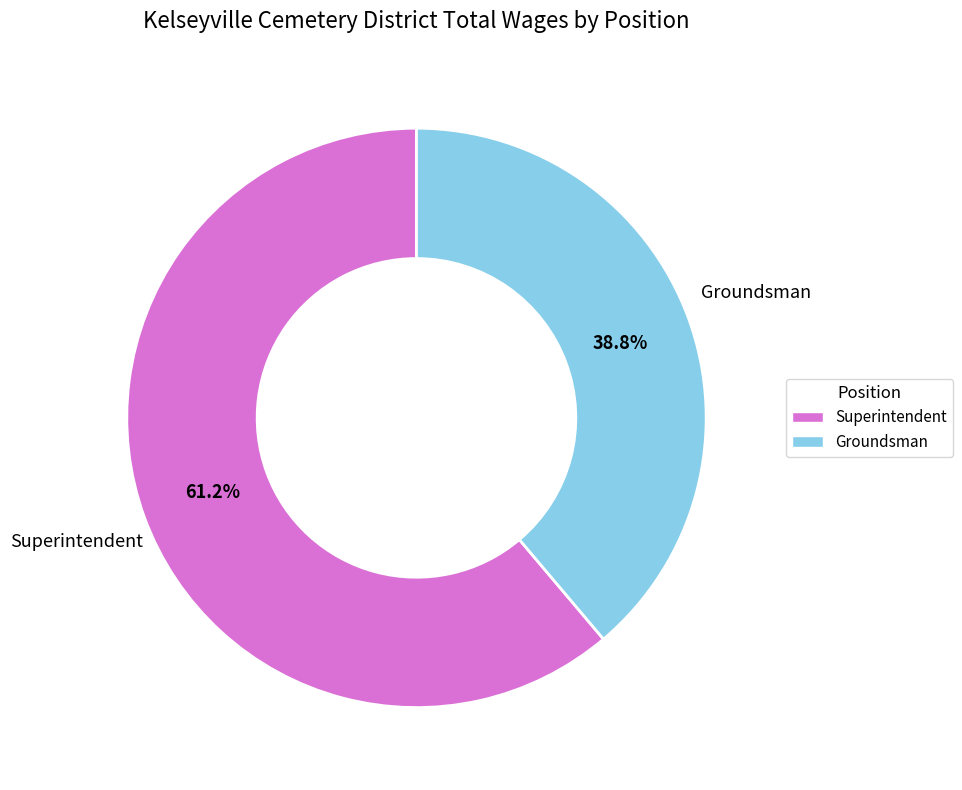

The Groundsman slice represents 39% of the pie. True or false?

True